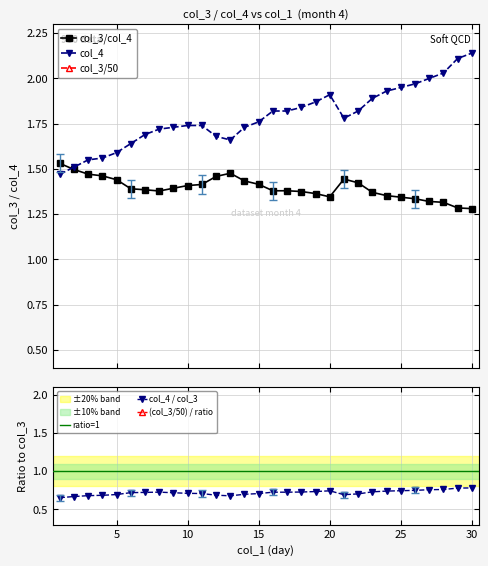

True or false: col_4 / col_3 has more than 0 interior local peaks.

True